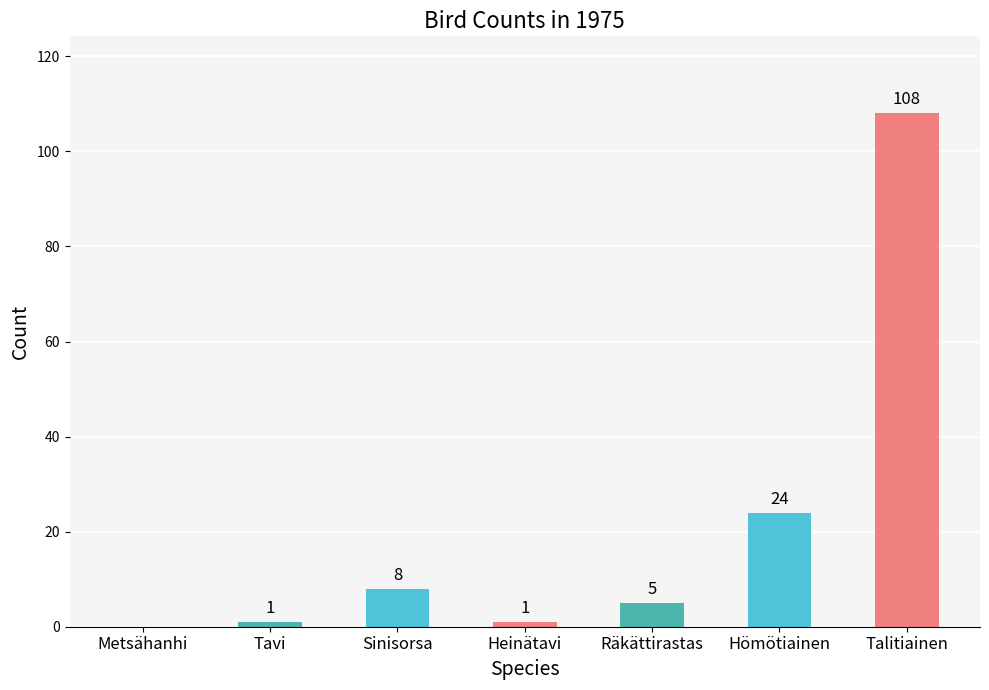

Is it true that the value at Tavi is 1?

True